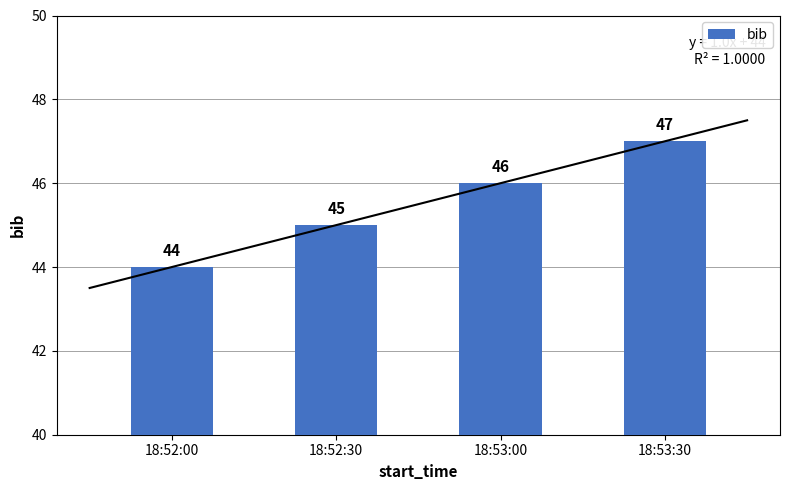

What is the sum of the values at 18:52:30 and 18:53:30?

92